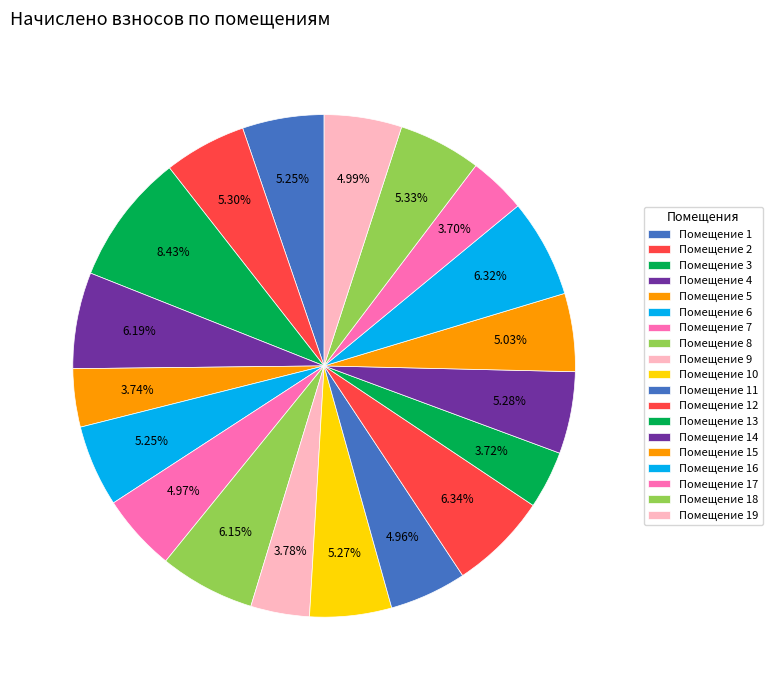

What is the smallest slice in the pie chart?

17